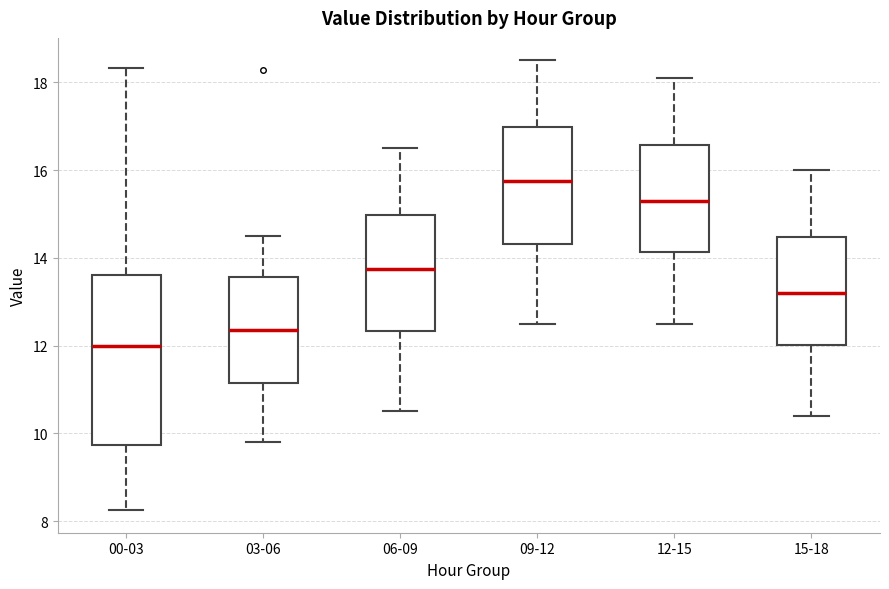

Which box's median line is the lowest?

00-03